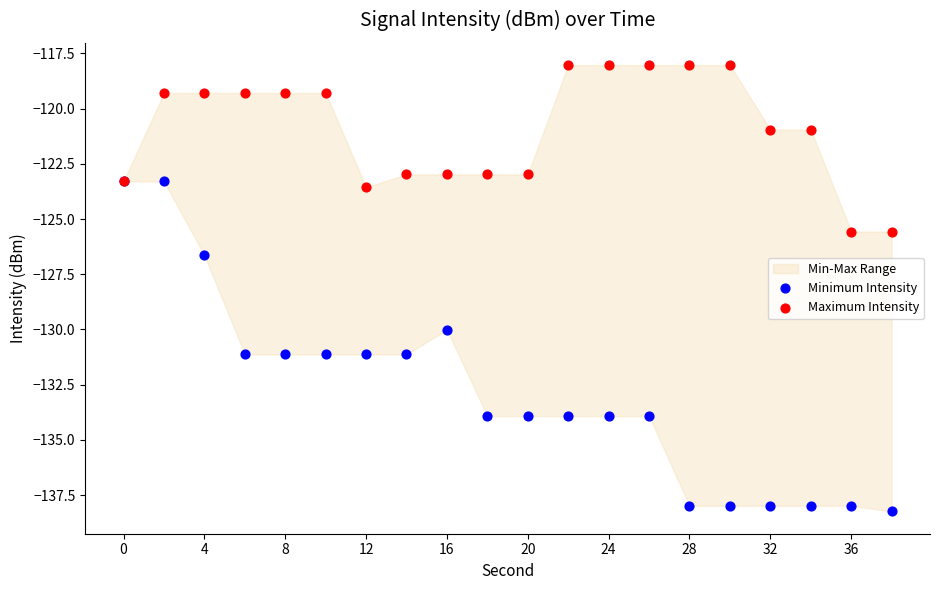

Which series reaches the minimum Y coordinate?

Minimum Intensity